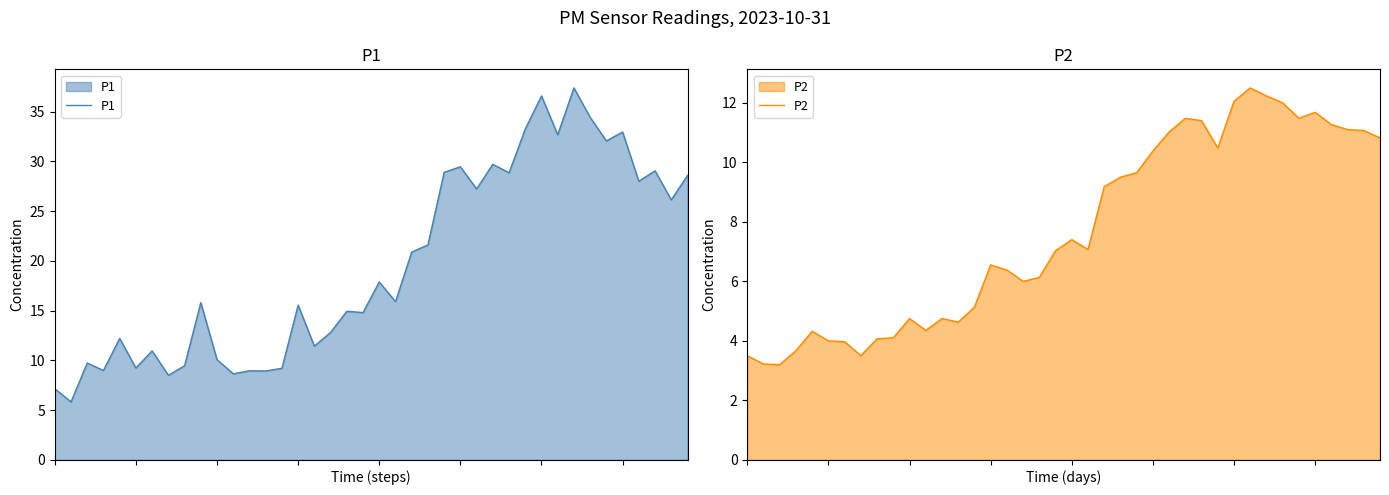

Reading left to right, what are all the values shown in this chart?

P1: 0=7.2	1=5.8	2=9.7	3=9.0	4=12.2	5=9.2	6=10.9	7=8.5	8=9.4	9=15.8	10=10.1	11=8.7	12=8.9	13=8.9	14=9.2	15=15.6	16=11.4	17=12.8	18=14.9	19=14.8	20=17.9	21=15.9	22=20.9	23=21.6	24=28.9	25=29.4	26=27.2	27=29.7	28=28.9	29=33.2	30=36.6	31=32.7	32=37.4	33=34.4	34=32.0	35=33.0	36=28.0	37=29.1	38=26.1	39=28.6
P2: 0=3.5	1=3.2	2=3.2	3=3.7	4=4.3	5=4.0	6=4.0	7=3.5	8=4.1	9=4.1	10=4.8	11=4.3	12=4.8	13=4.6	14=5.1	15=6.5	16=6.4	17=6.0	18=6.1	19=7.0	20=7.4	21=7.1	22=9.2	23=9.5	24=9.7	25=10.4	26=11.0	27=11.5	28=11.4	29=10.5	30=12.1	31=12.5	32=12.2	33=12.0	34=11.5	35=11.7	36=11.3	37=11.1	38=11.1	39=10.8